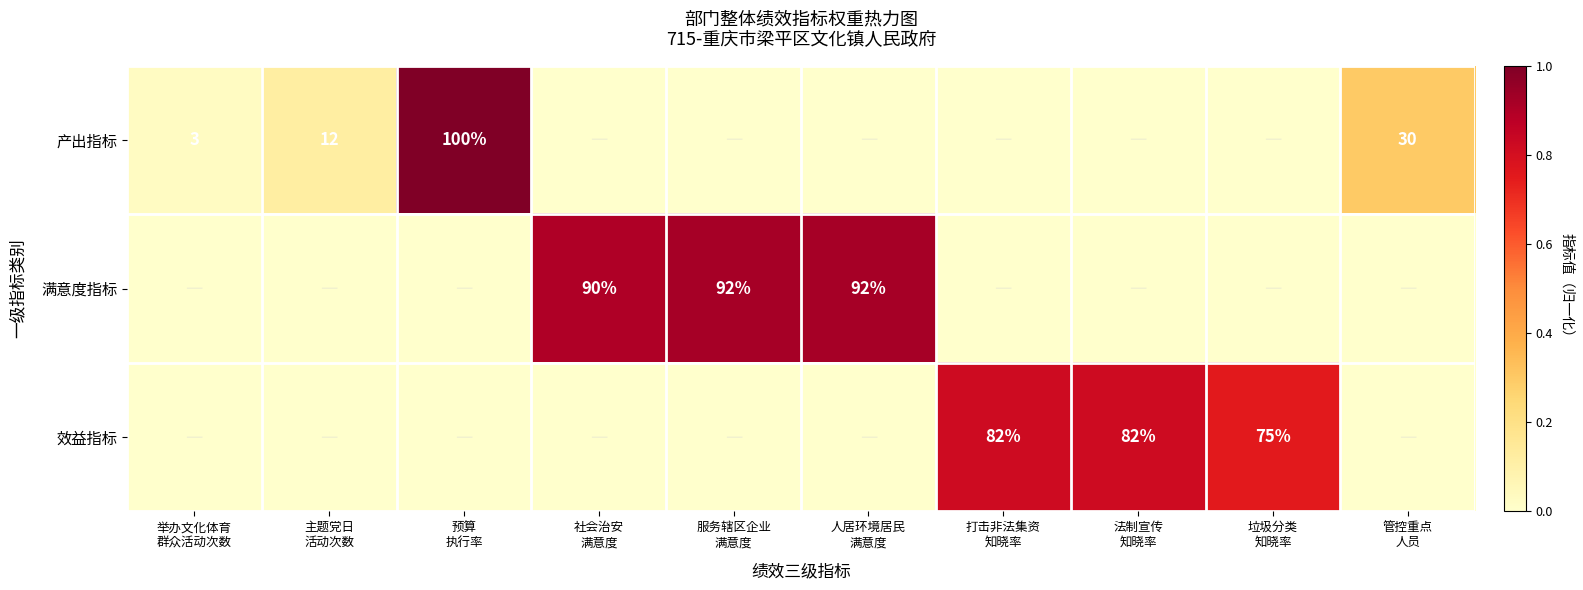

How many series are shown in this chart?

3